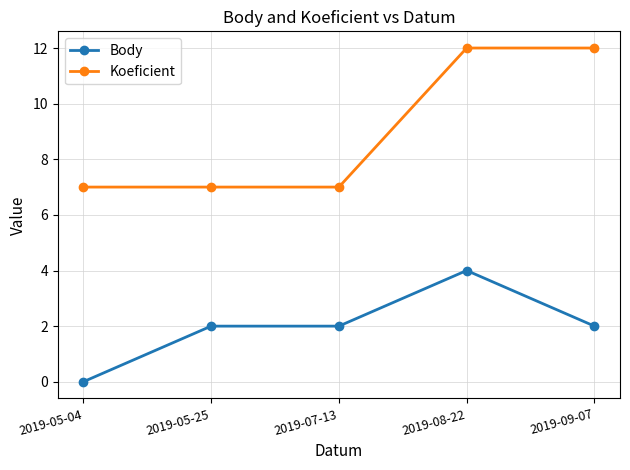

What is the total value across all series at 2019-05-25?

9